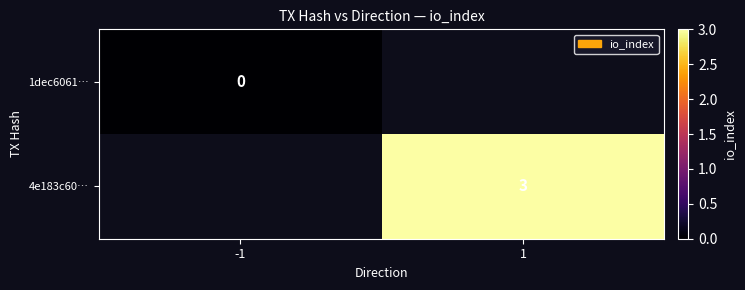

True or false: 4e183c60… has a value of 5 at 1.

False